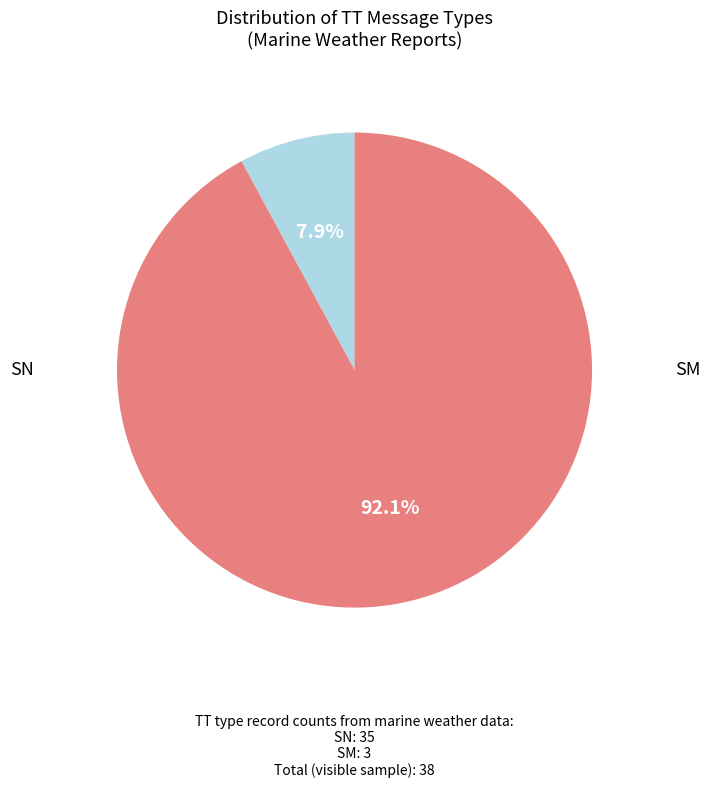

Is there any slice that represents more than half of the pie?

Yes